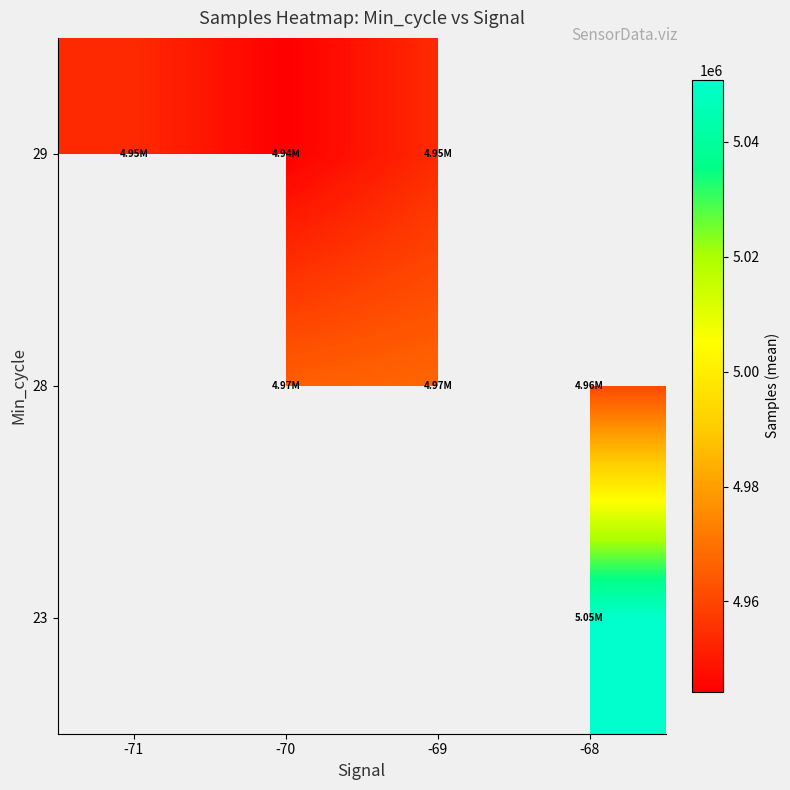

Is the value of 29 at -70 greater than the value of 23 at -71?

No